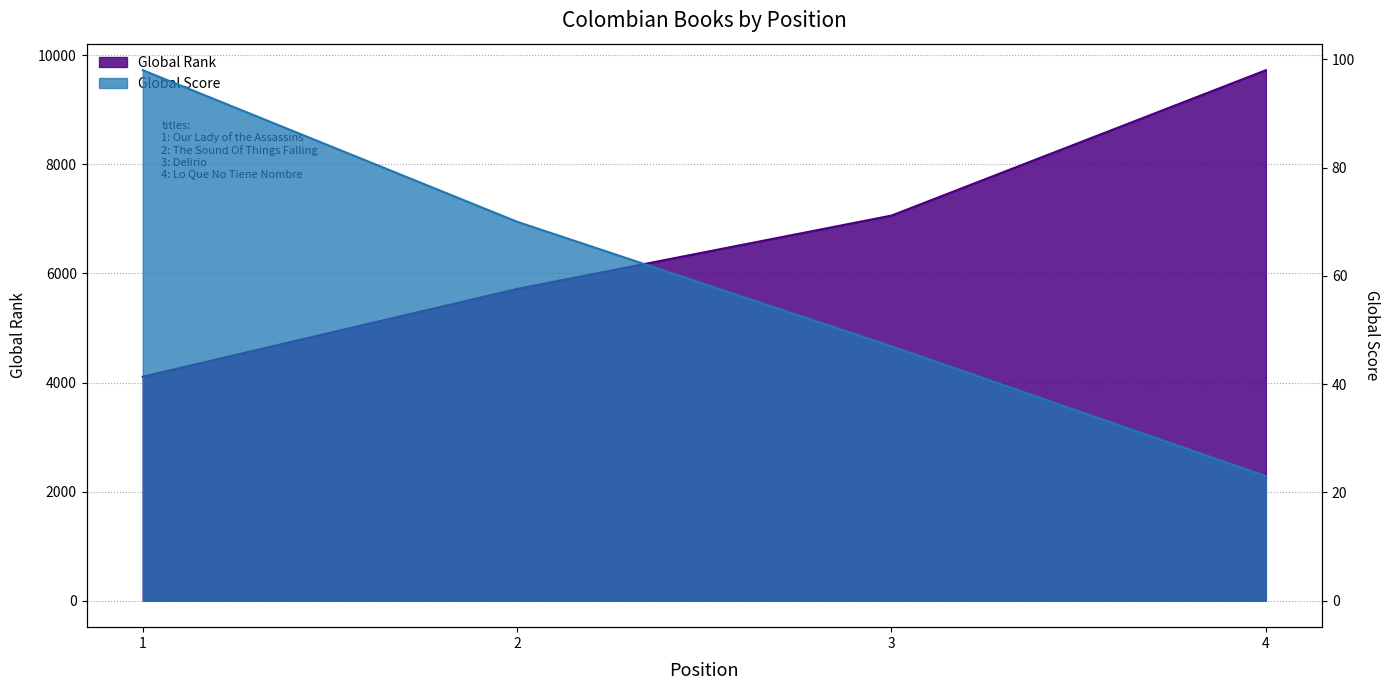

List the series in order of their overall mean, highest first.

Global Rank, Global Score